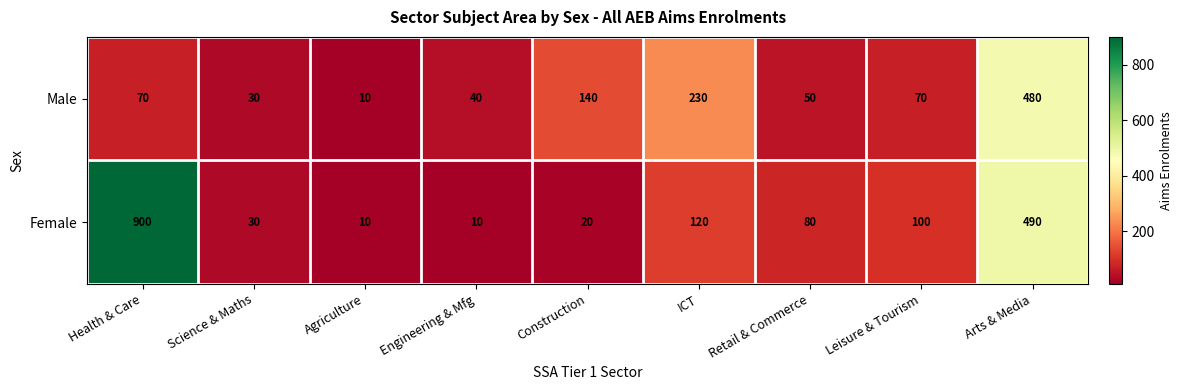

Is it true that Male equals 16 at Science & Maths?

False